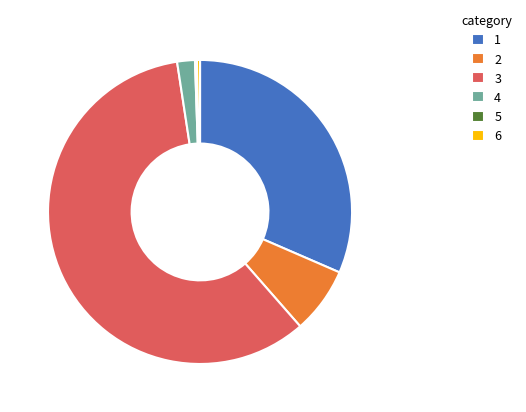

Which slice represents more than half of the pie?

3